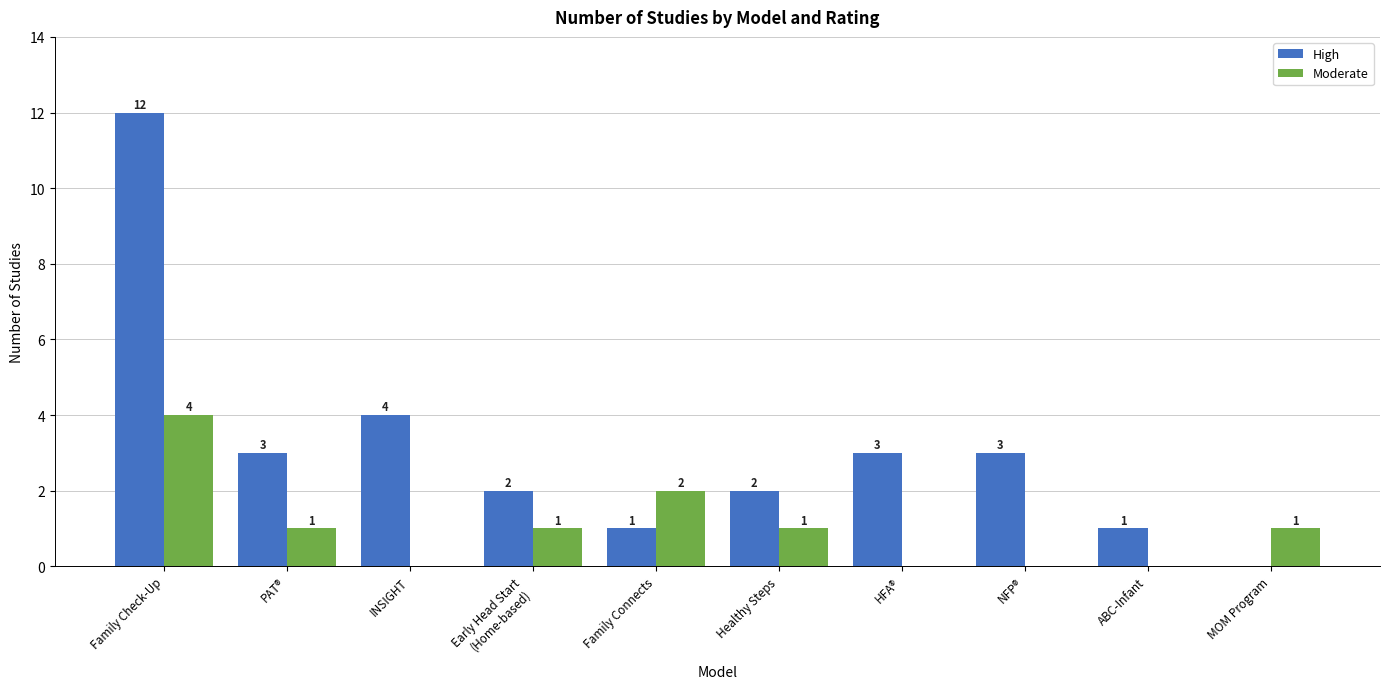

At which label does Moderate first exceed 1?

Family Check-Up